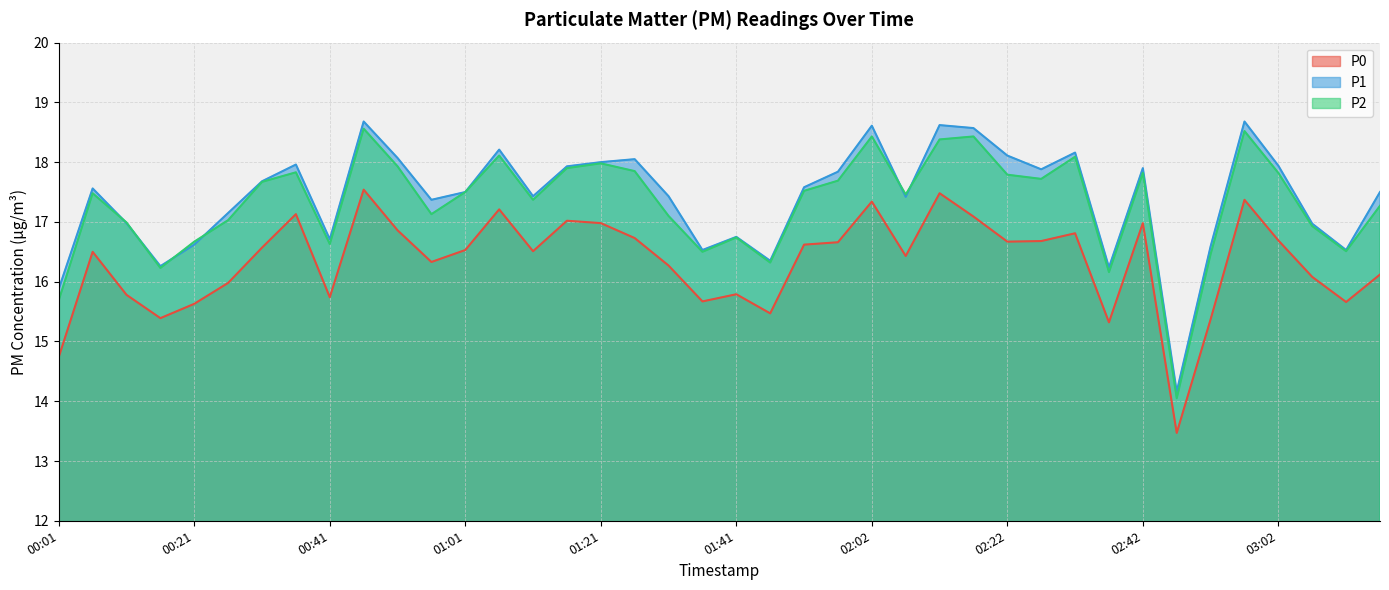

List the series in order of their peak value, highest first.

P1, P2, P0